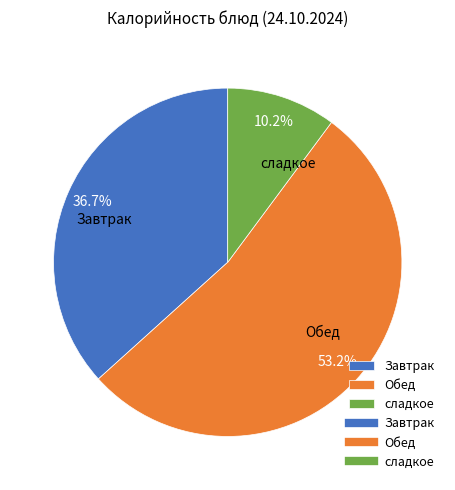

Is there a majority slice in this chart?

Yes